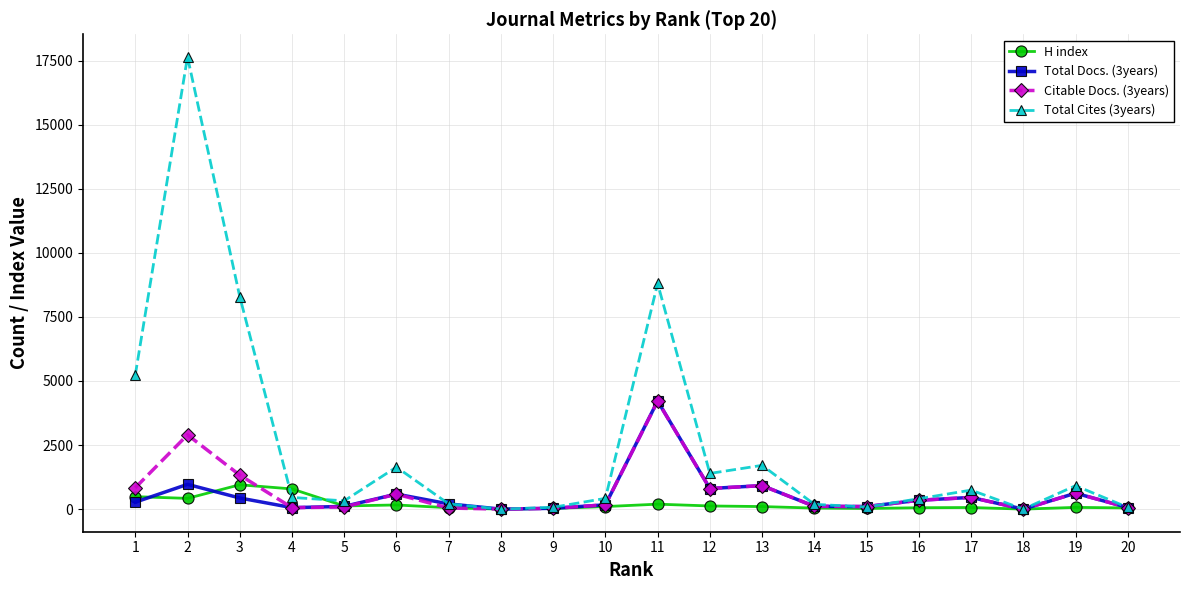

True or false: H index has more than 2 interior local peaks.

True